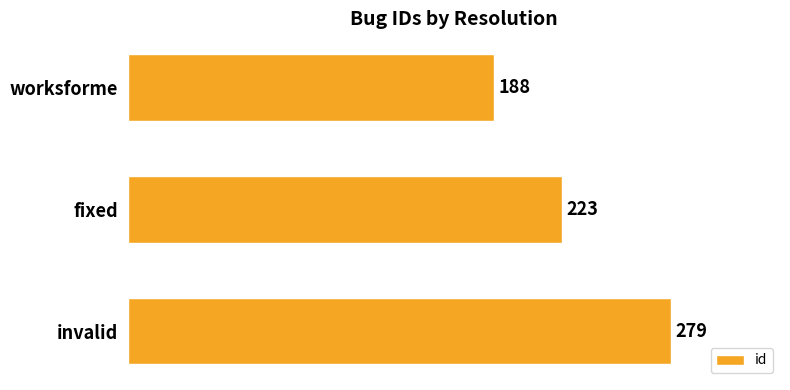

Reading bottom to top, extract all data points from this chart.

invalid=279	fixed=223	worksforme=188